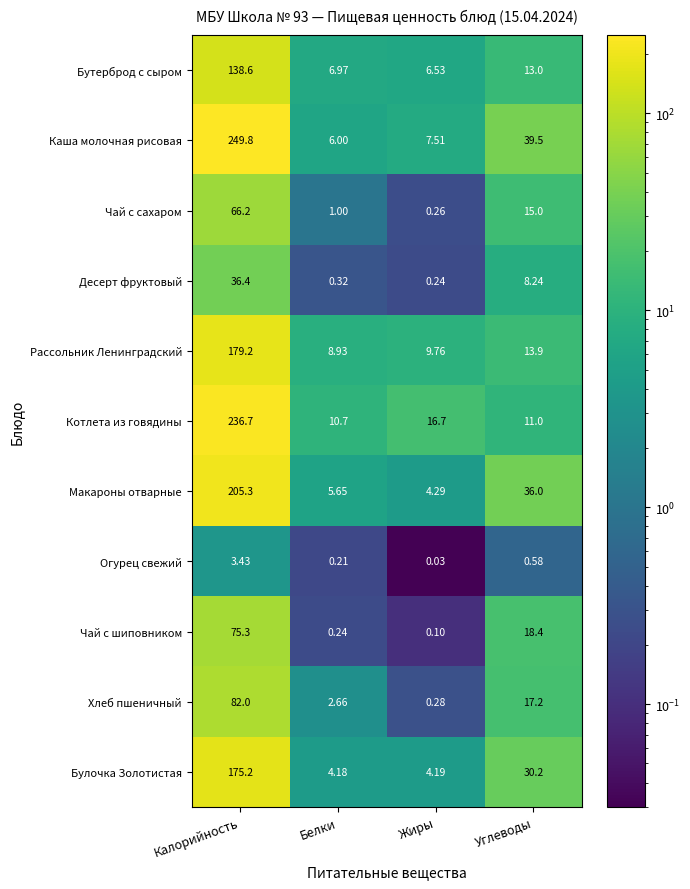

Which label corresponds to the largest value in the chart?

Калорийность